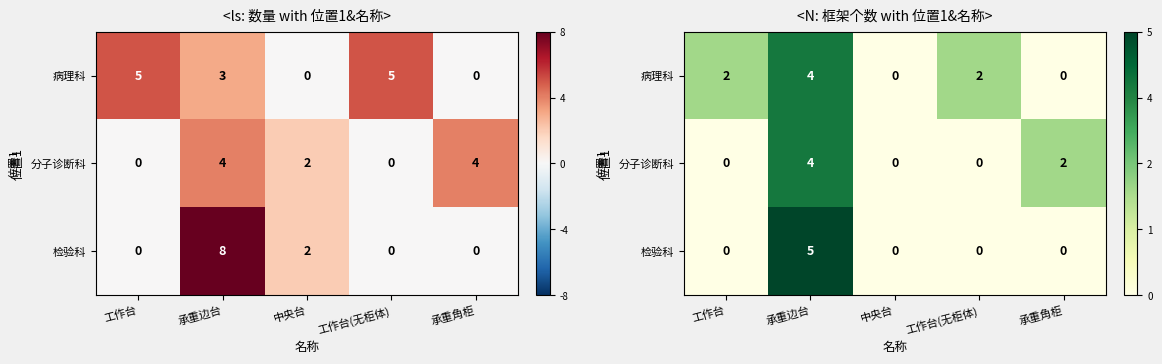

How many data points in 病理科 are above 2?

1